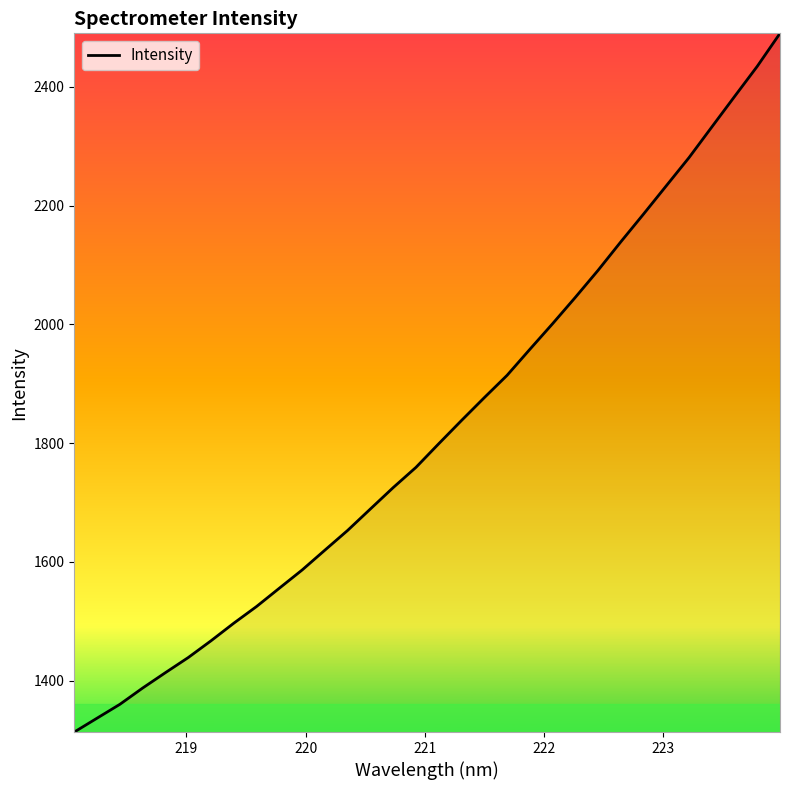

What is the smallest value displayed?

1313.4